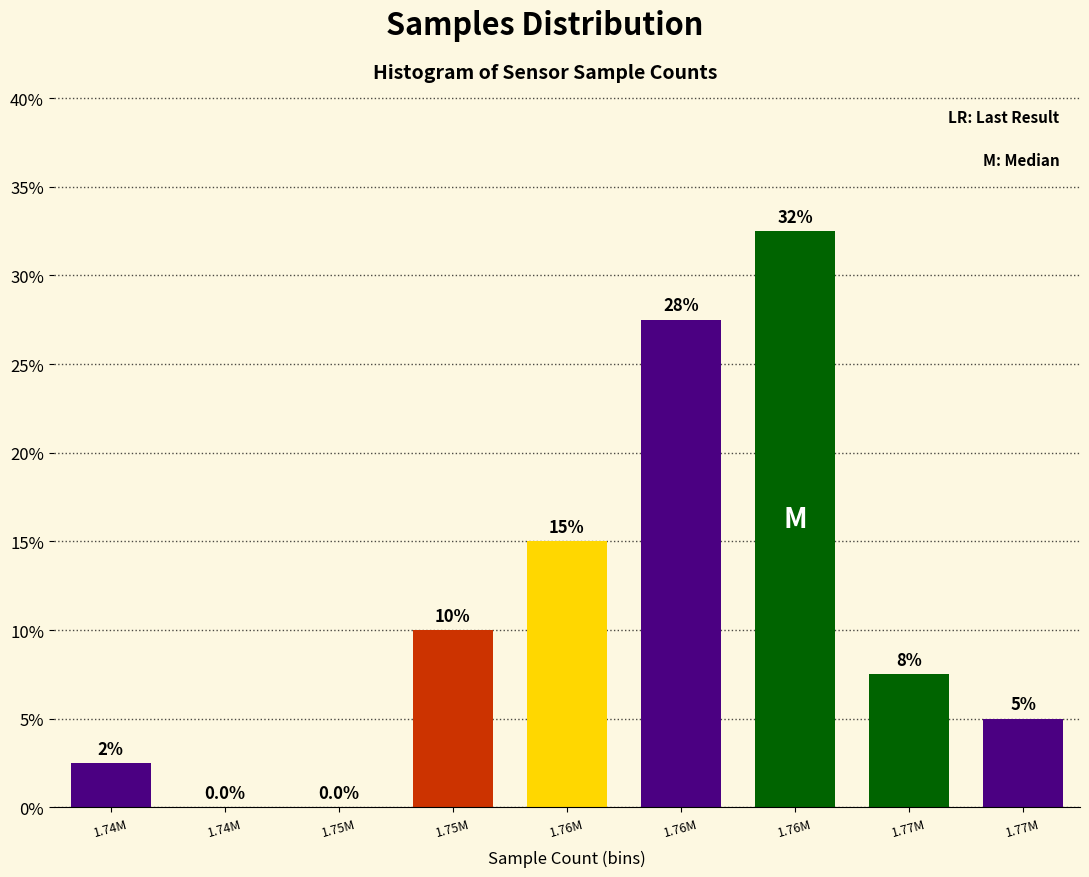

Count the number of values greater than 7.

5